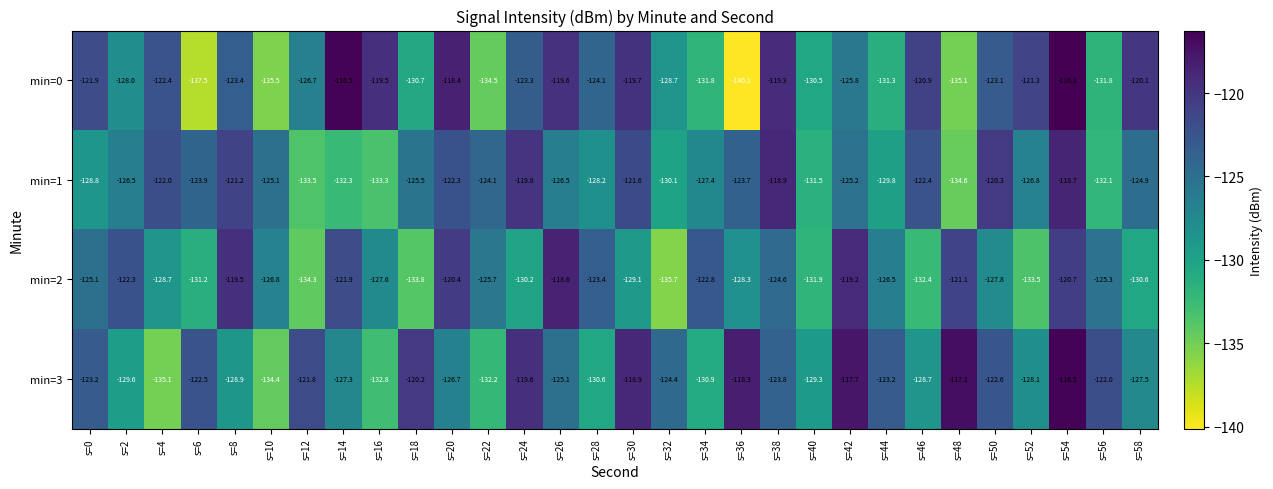

What is the smallest value displayed?

-140.1